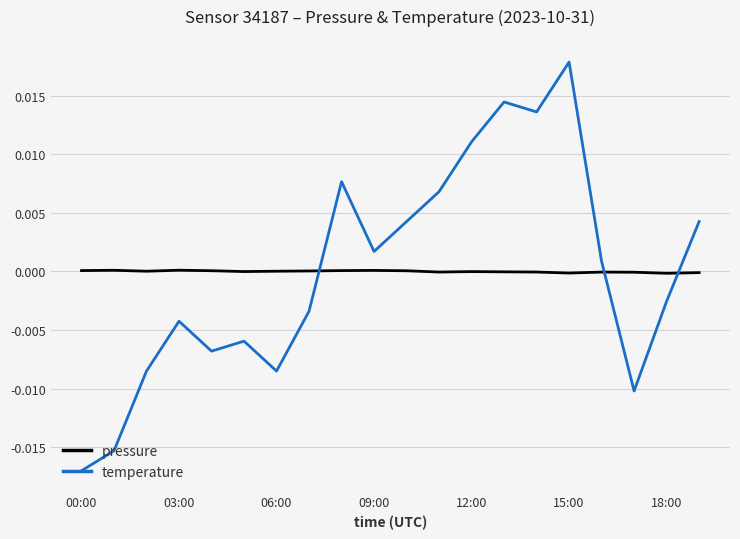

After their last crossing, which series has the higher values: pressure or temperature?

temperature